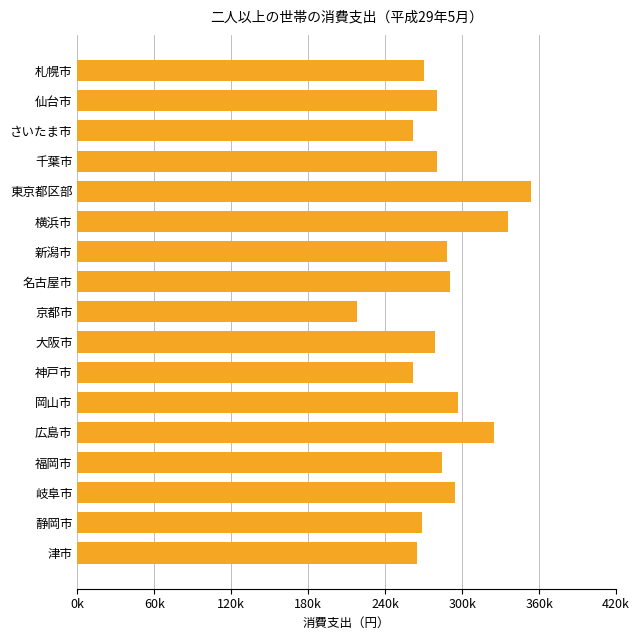

Where is the data nearest to the value 285888?

福岡市